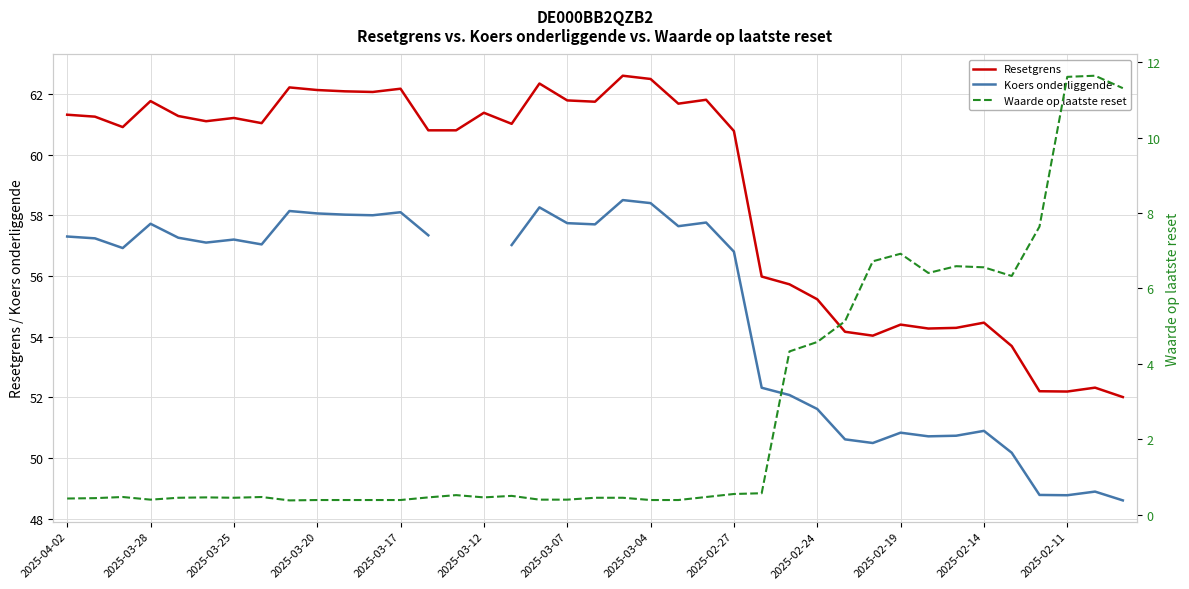

At which category is the sum across all series the highest?

20